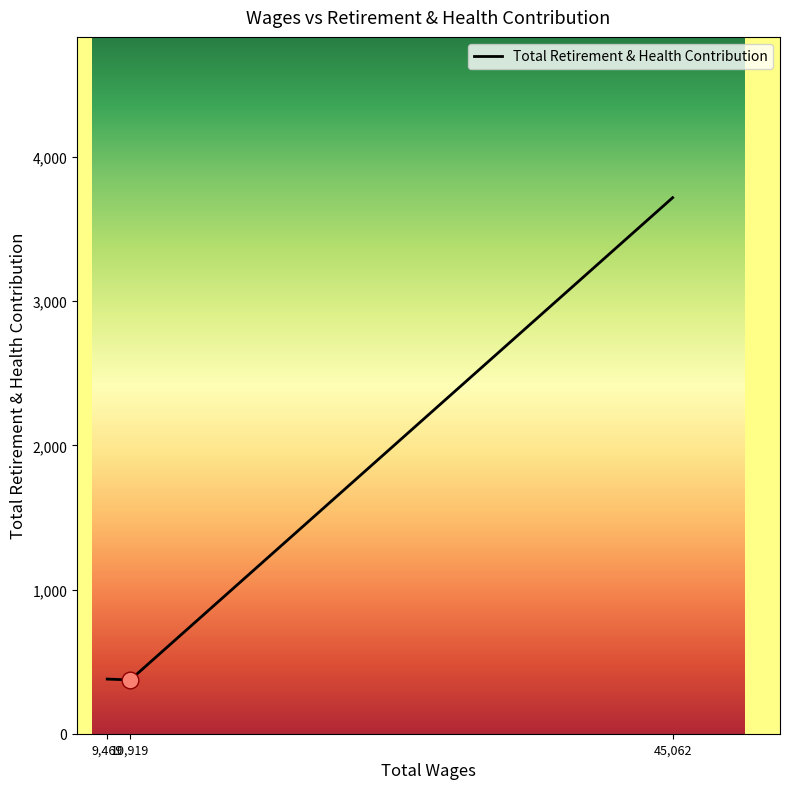

How many distinct data groups are displayed?

1